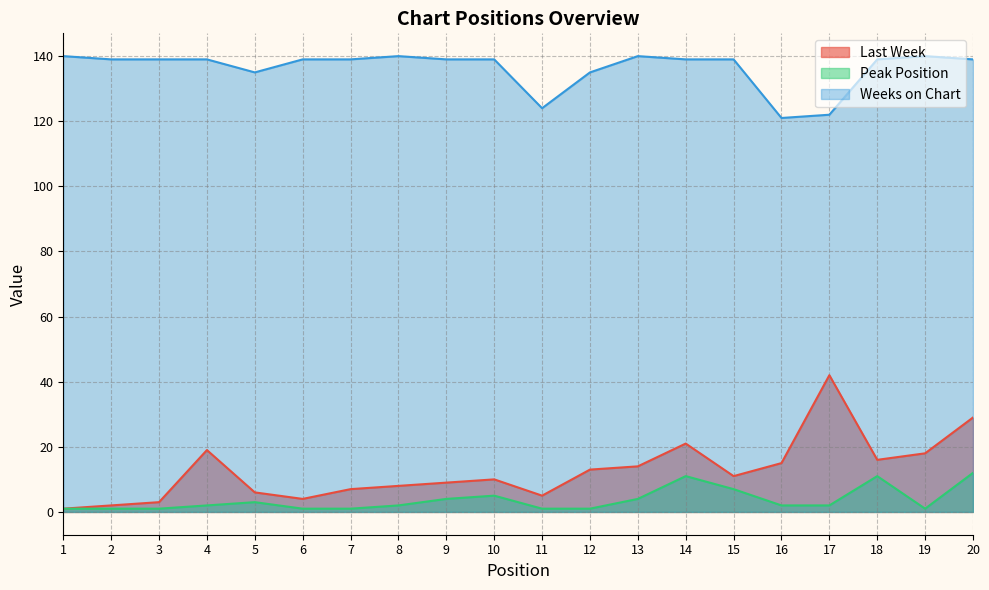

Between 20 and 14, which is larger?

20